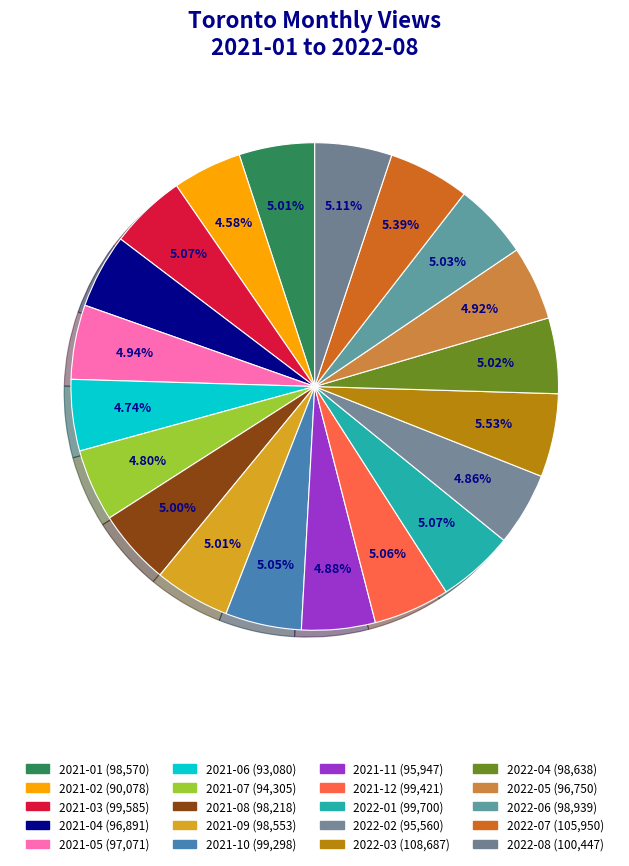

To the nearest percent, what percentage of the pie is 2021-10?

5%